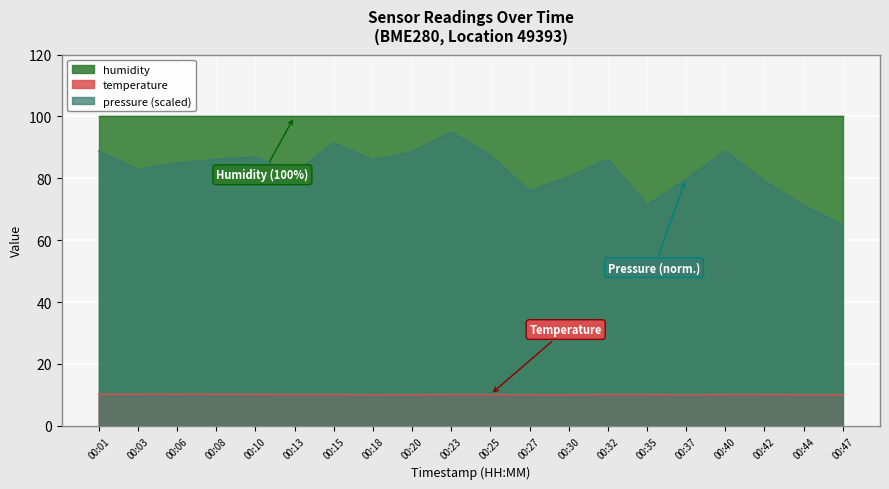

True or false: temperature and humidity intersect in this chart.

False